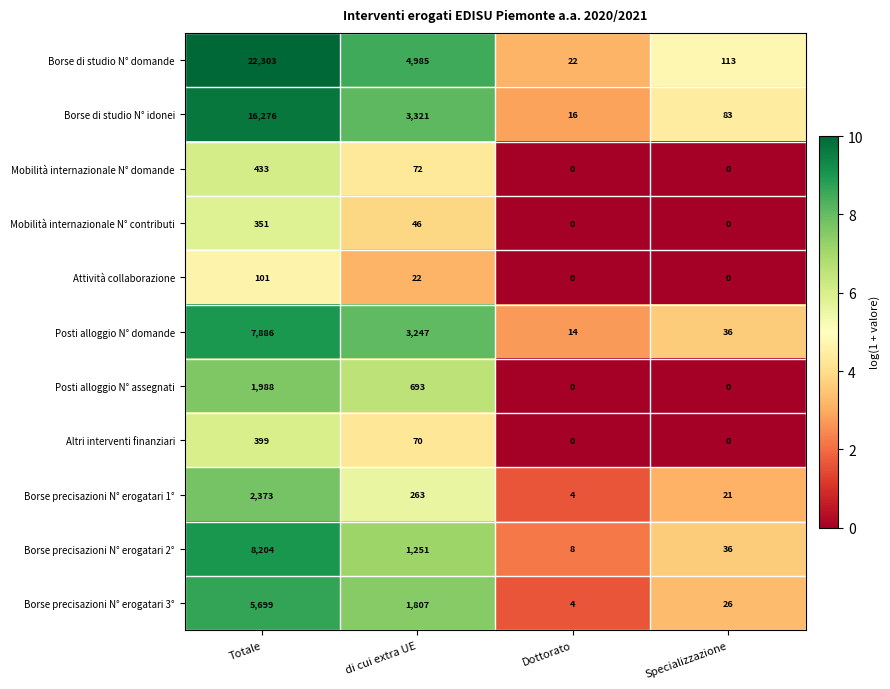

At which category does the chart reach its peak across all series?

Totale